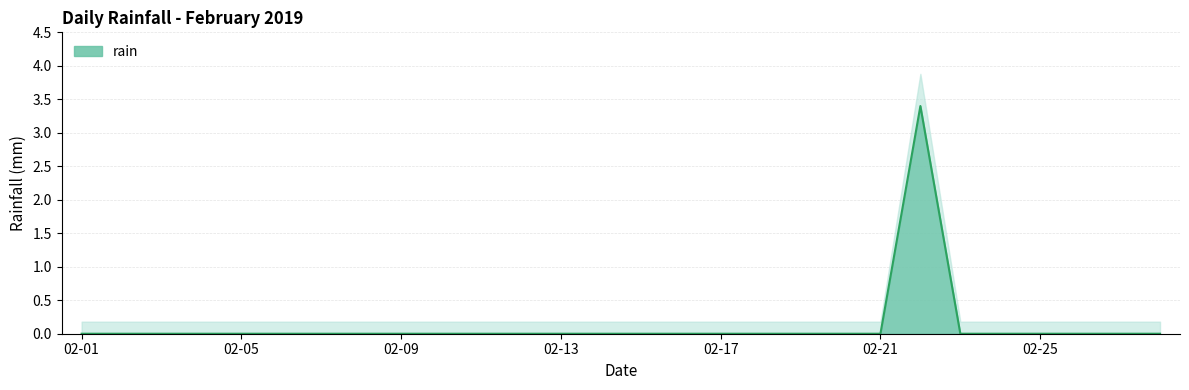

Rank the categories by value from lowest to highest.

2019-02-01, 2019-02-02, 2019-02-03, 2019-02-04, 2019-02-05, 2019-02-06, 2019-02-07, 2019-02-08, 2019-02-09, 2019-02-10, 2019-02-11, 2019-02-12, 2019-02-13, 2019-02-14, 2019-02-15, 2019-02-16, 2019-02-17, 2019-02-18, 2019-02-19, 2019-02-20, 2019-02-21, 2019-02-23, 2019-02-24, 2019-02-25, 2019-02-26, 2019-02-27, 2019-02-28, 2019-02-22